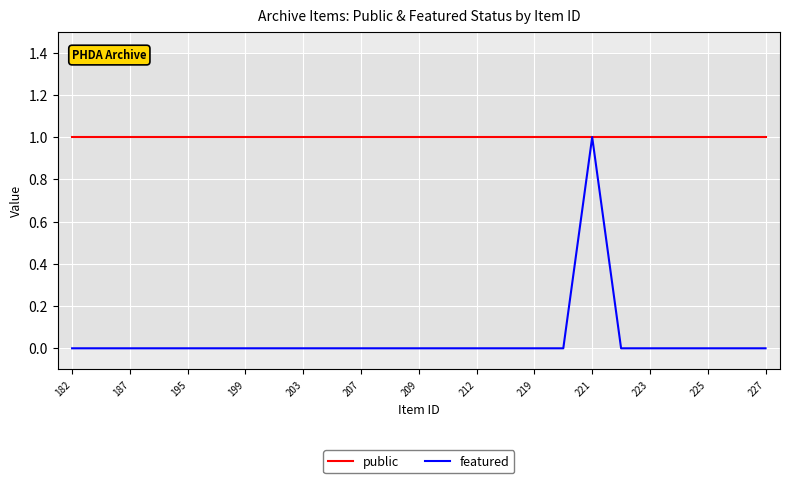

Which series has the widest spread of values?

featured